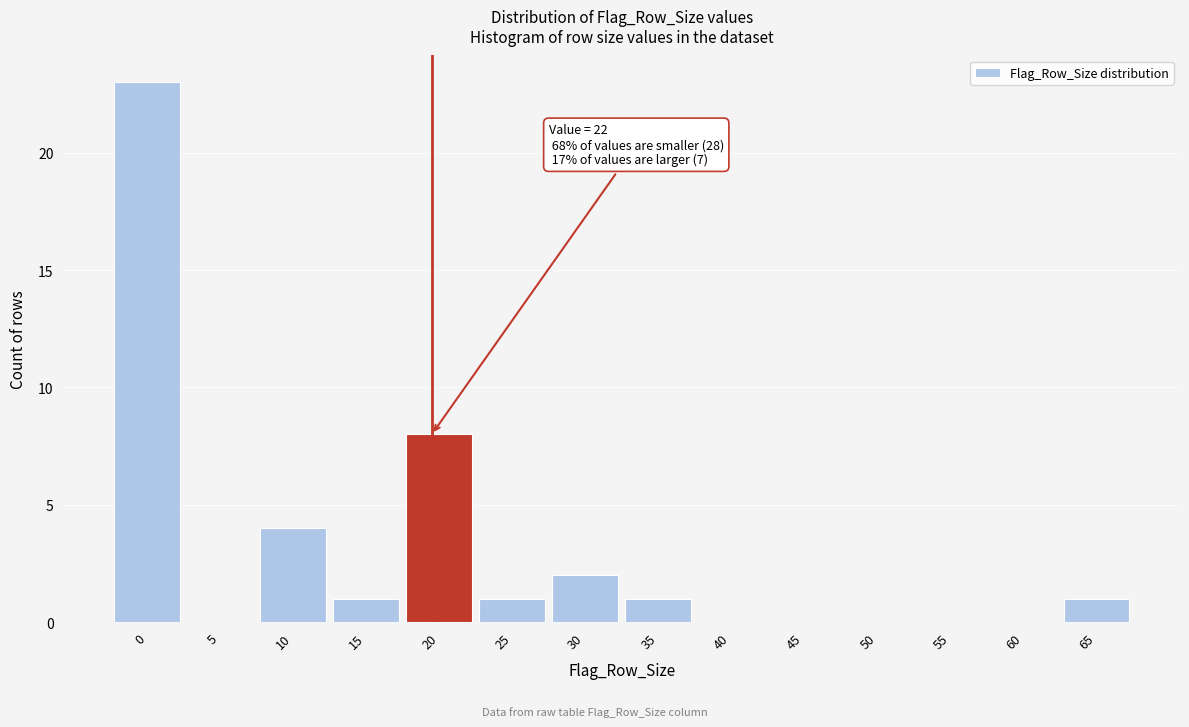

Reading right to left, what are all the values shown in this chart?

65=1	60=0	55=0	50=0	45=0	40=0	35=1	30=2	25=1	20=8	15=1	10=4	5=0	0=23